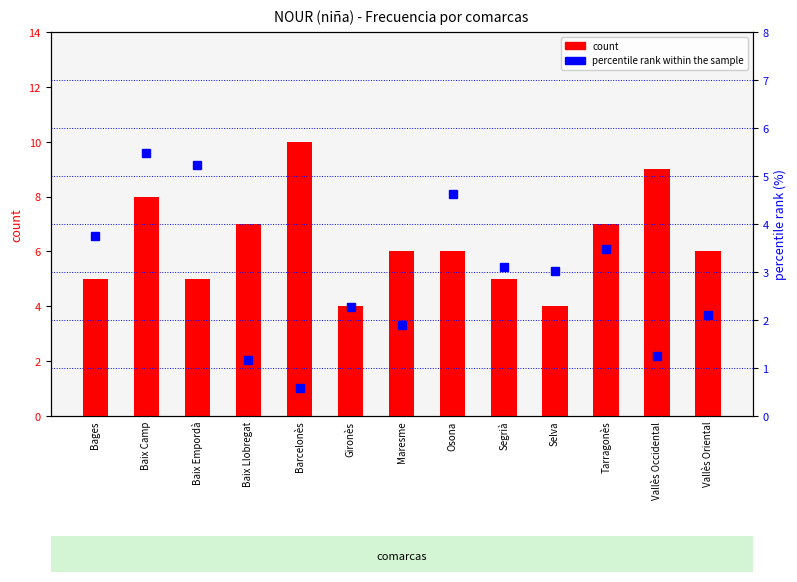

Which has a higher value, Barcelonès or Osona?

Barcelonès